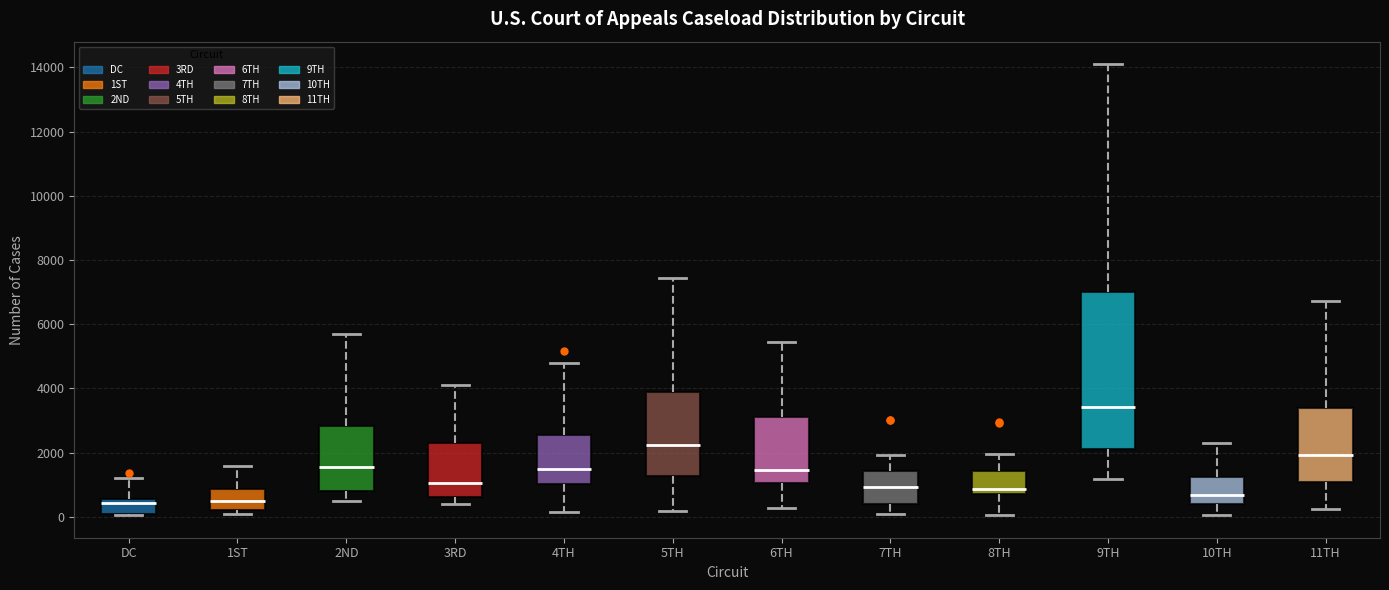

Reading left to right, read every box against the y-axis: the position of its median line, the range the box covers, and the ends of its whiskers. The values are not printed on the chart, so give them approximately, as read against the axis.

DC: median 400, box 0 to 600, whiskers 0 to 1200
1ST: median 600, box 200 to 800, whiskers 0 to 1600
2ND: median 1600, box 800 to 2800, whiskers 400 to 5800
3RD: median 1000, box 600 to 2400, whiskers 400 to 4200
4TH: median 1400, box 1000 to 2600, whiskers 200 to 4800
5TH: median 2200, box 1200 to 3800, whiskers 200 to 7400
6TH: median 1400, box 1000 to 3200, whiskers 200 to 5400
7TH: median 1000, box 400 to 1400, whiskers 0 to 2000
8TH: median 800 (just above the box's lower edge), box 800 to 1400, whiskers 0 to 2000
9TH: median 3400, box 2200 to 7000, whiskers 1200 to 14200
10TH: median 600, box 400 to 1200, whiskers 0 to 2200
11TH: median 2000, box 1000 to 3400, whiskers 200 to 6800